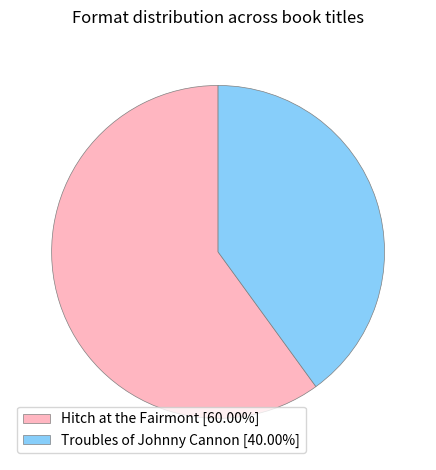

Do Hitch at the Fairmont [60.00%] and Troubles of Johnny Cannon [40.00%] together represent more than half of the pie?

Yes